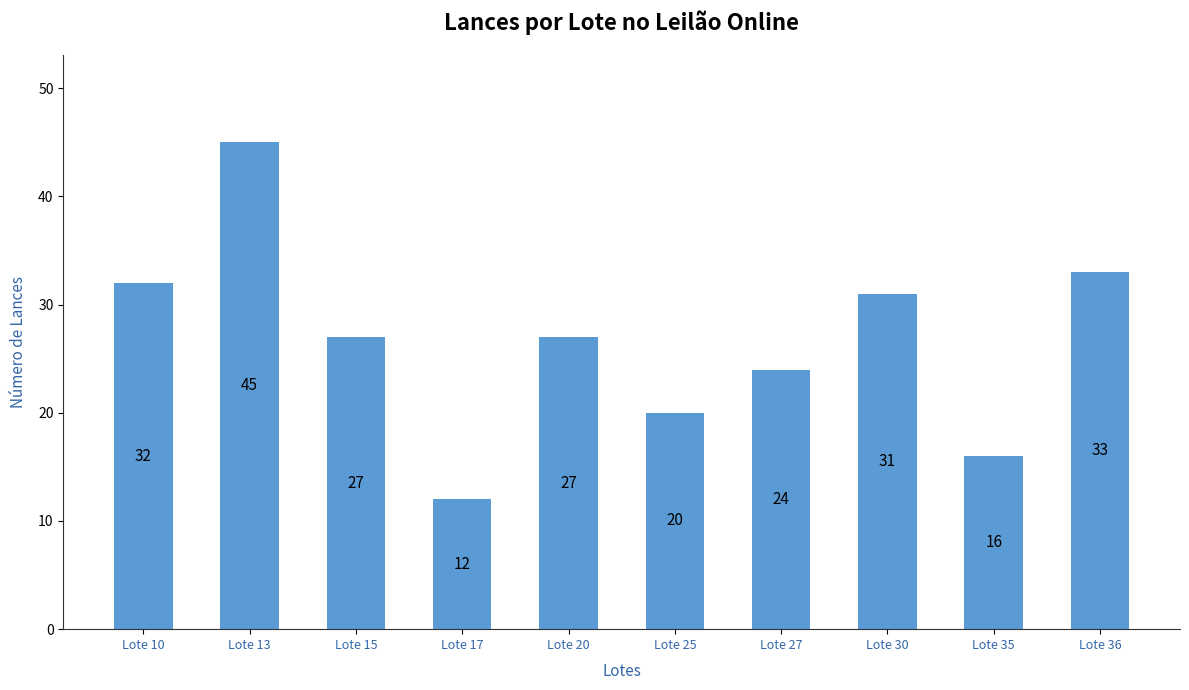

Does the chart contain any negative values?

No